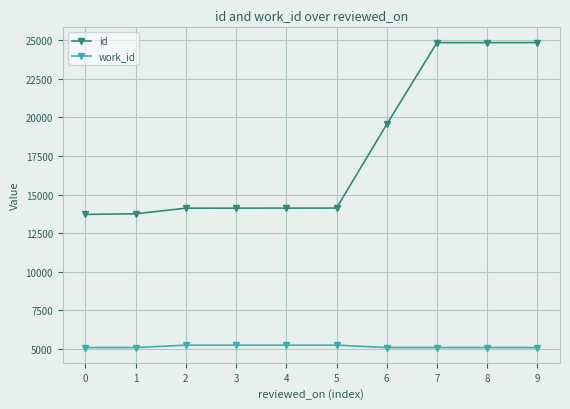

Which series has the largest range (max minus min)?

id